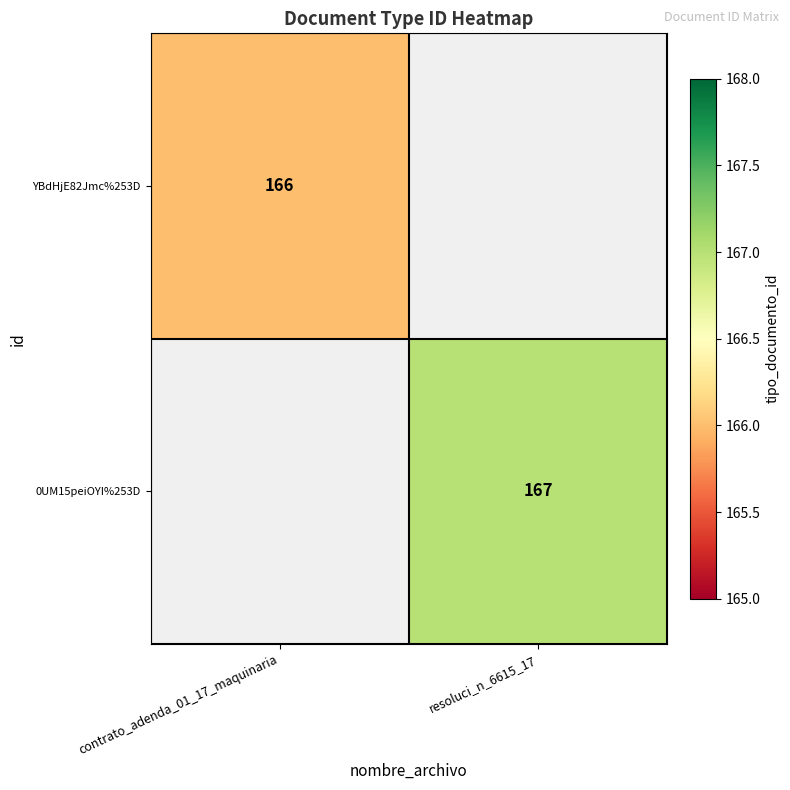

Which label corresponds to the smallest value in the chart?

contrato_adenda_01_17_maquinaria